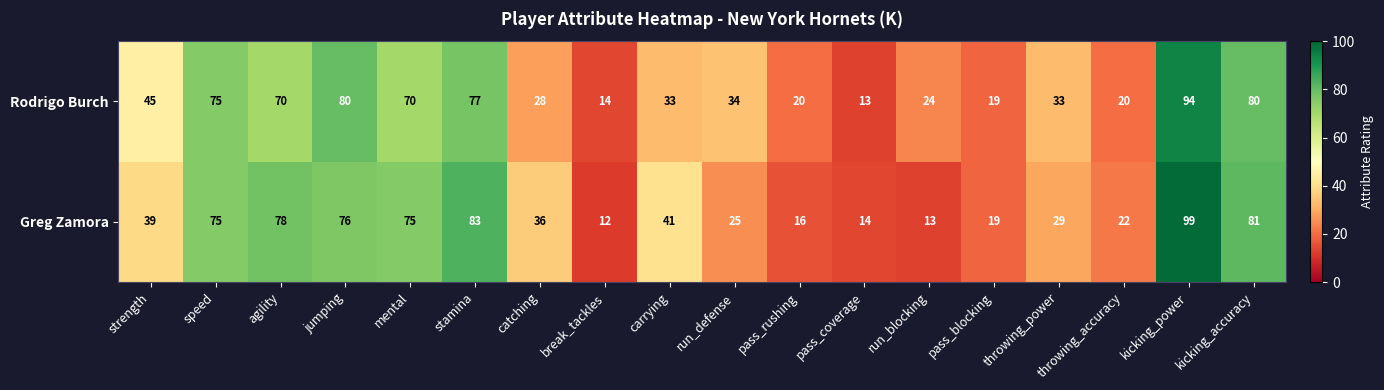

What is the average value of the Rodrigo Burch series?

46